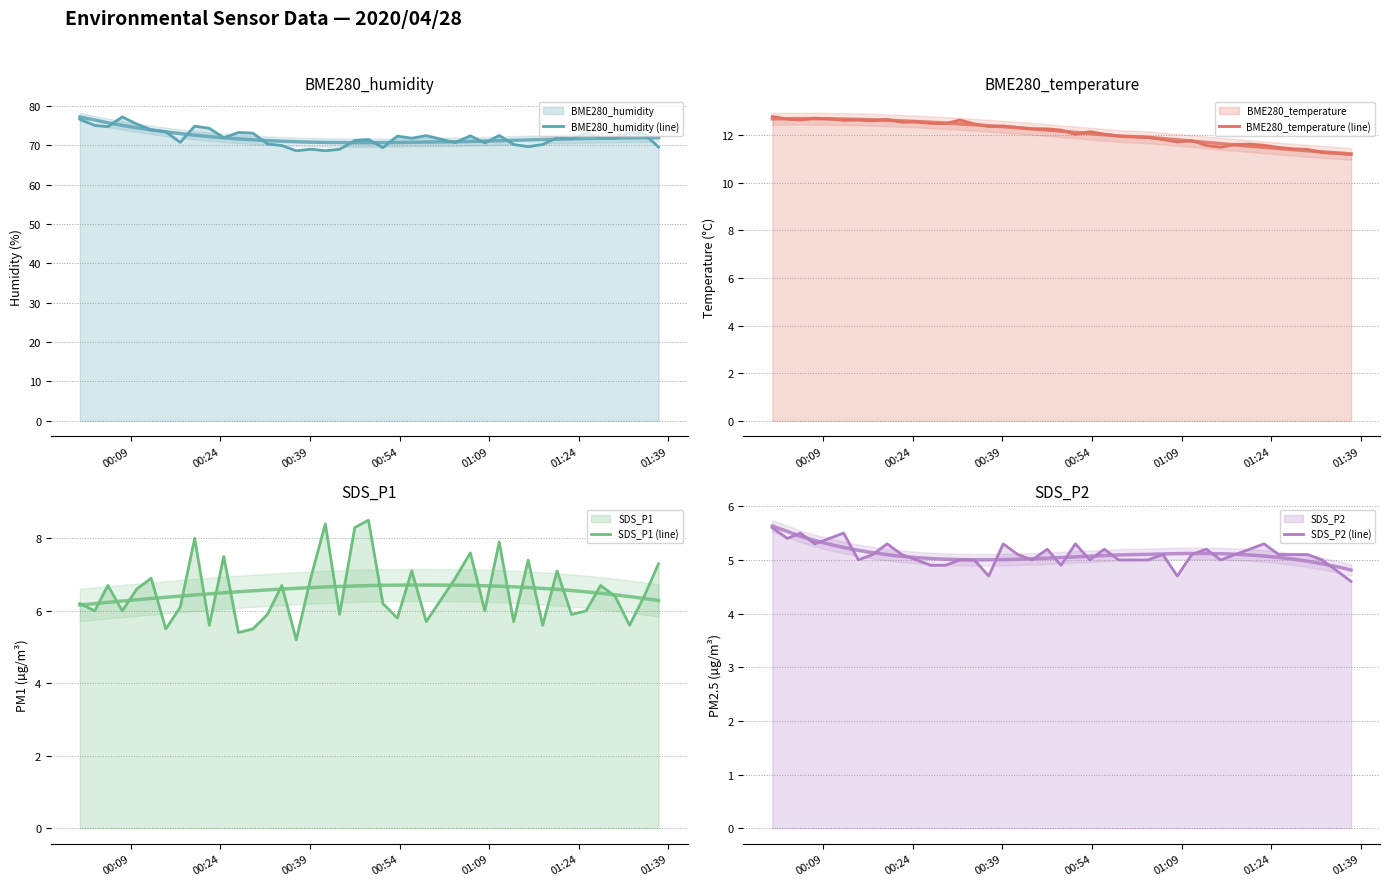

What is the difference between the second highest and minimum values in the BME280_temperature (line) series?

1.5